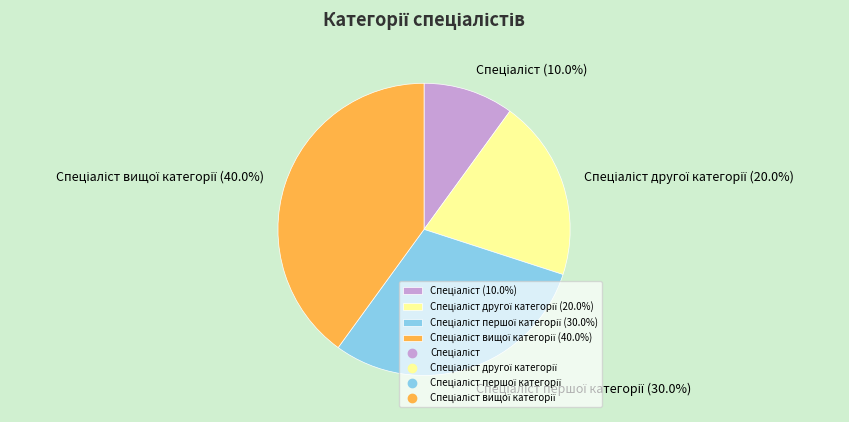

Does any single category account for the majority?

No